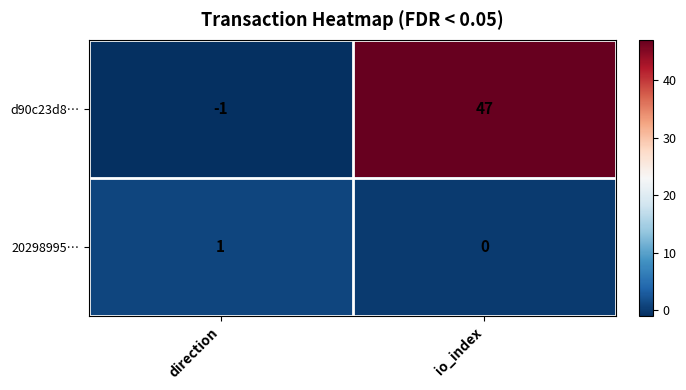

Which series has the widest spread of values?

d90c23d8…